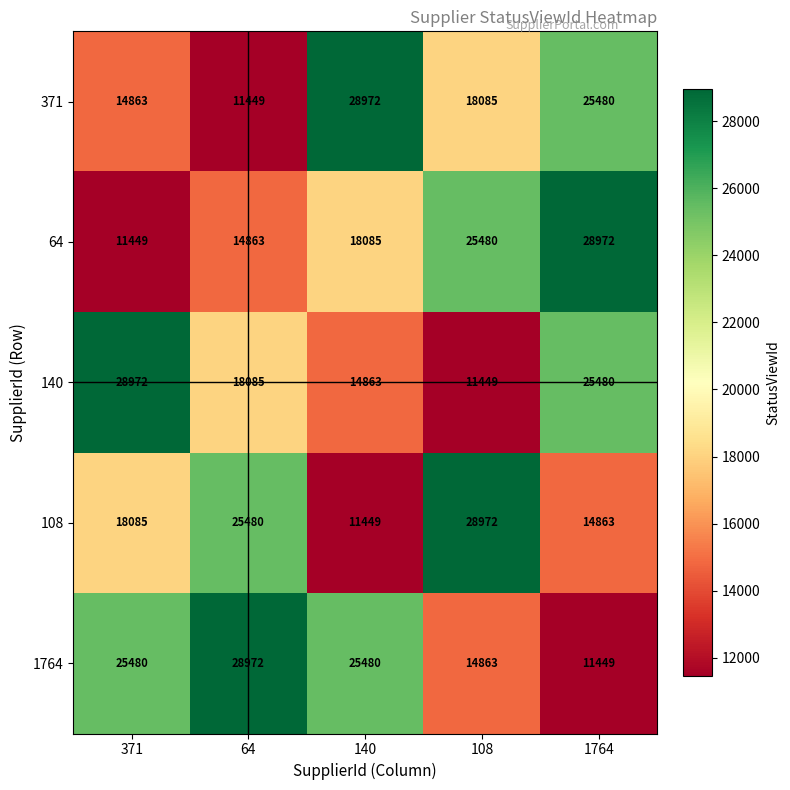

What is the total value across all series at 108?

98849